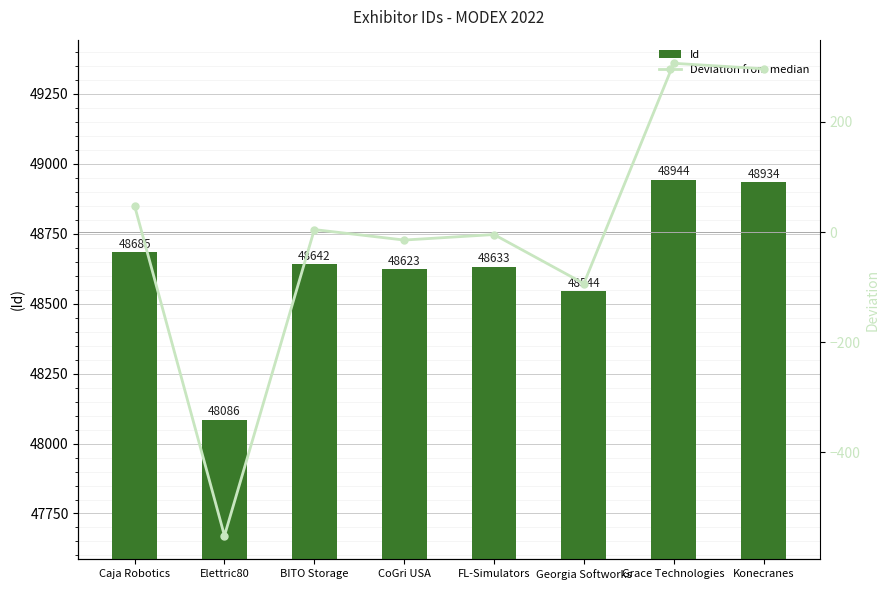

Are the bars grouped side by side (vs. stacked)?

Yes